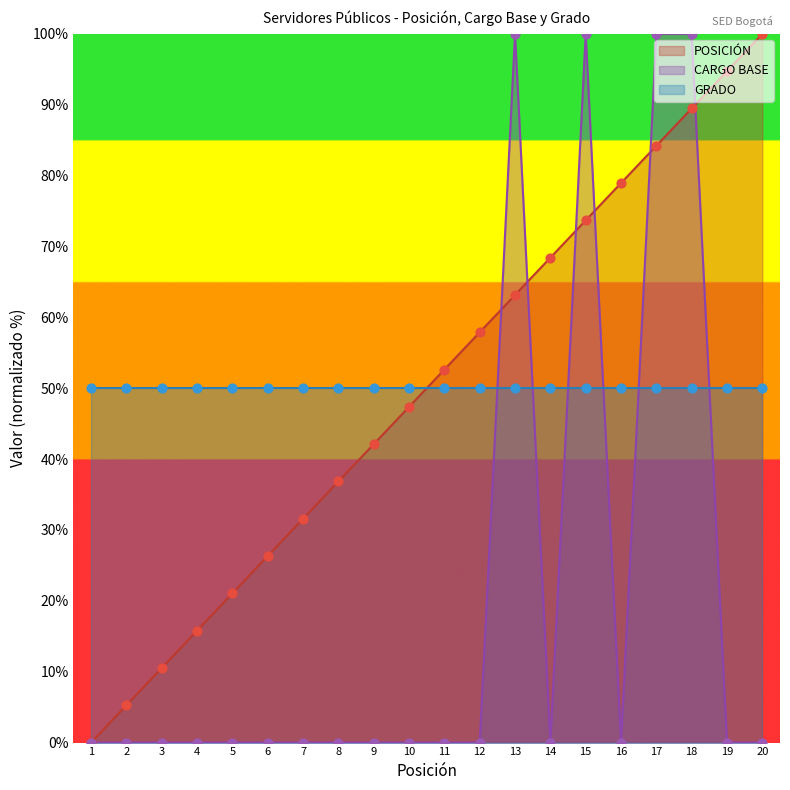

Is the value of CARGO BASE at 17 greater than the value of POSICIÓN at 8?

Yes